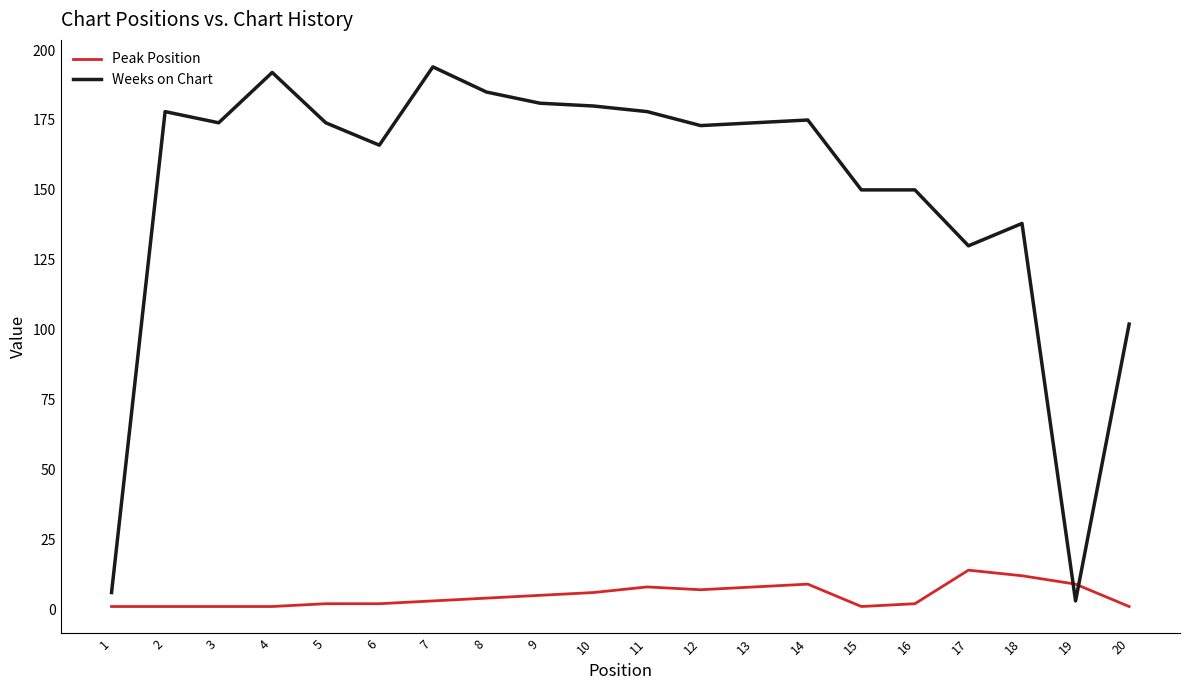

Which series has the largest total across all categories?

Weeks on Chart